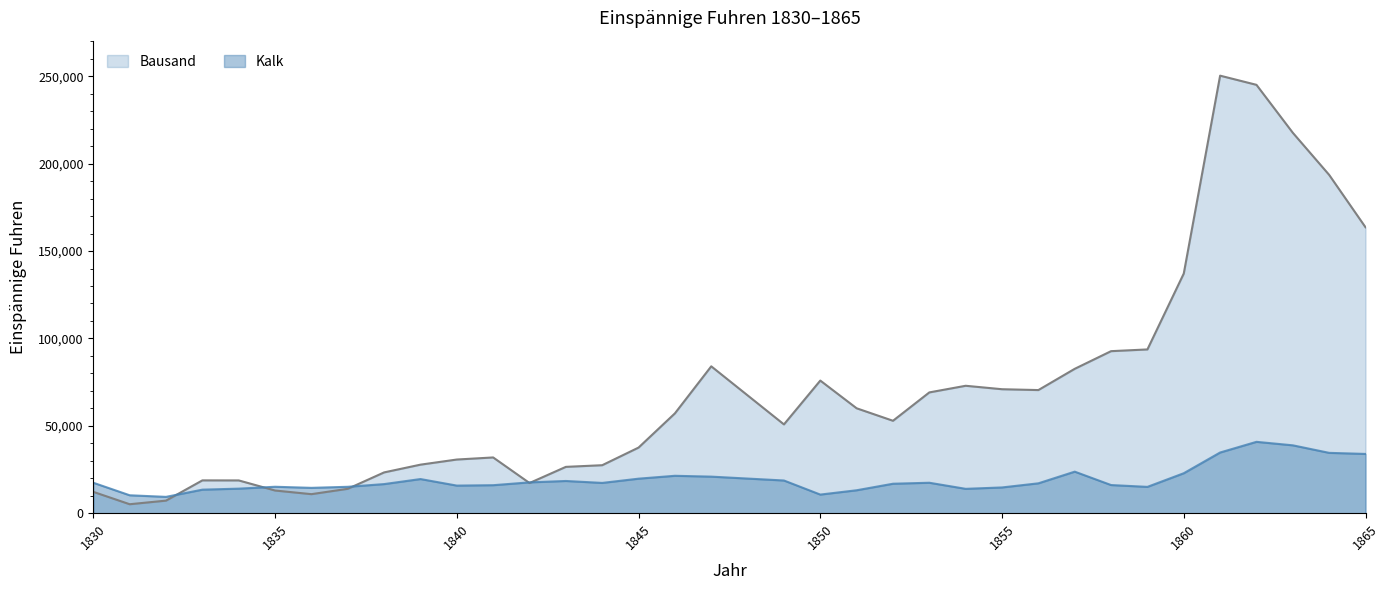

At which category is the sum across all series the highest?

1862